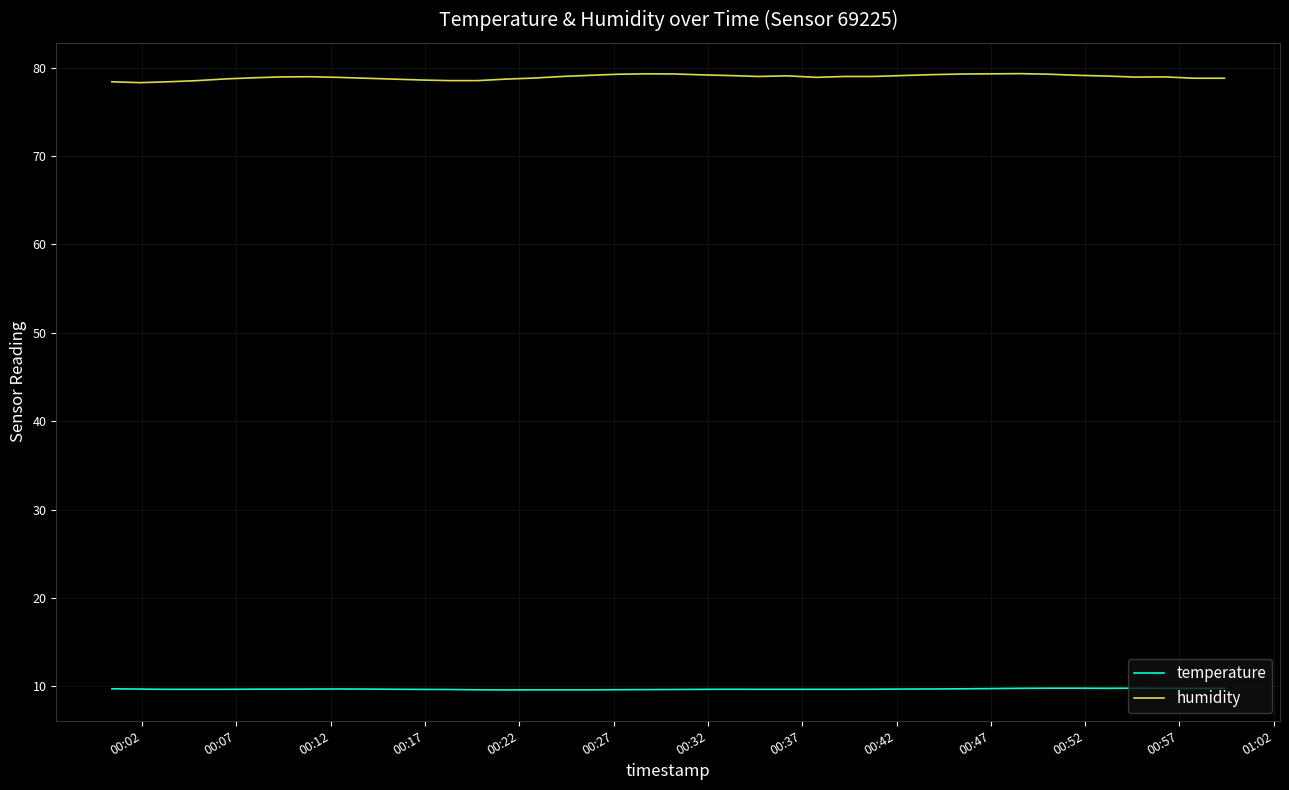

Which series has the largest total across all categories?

humidity